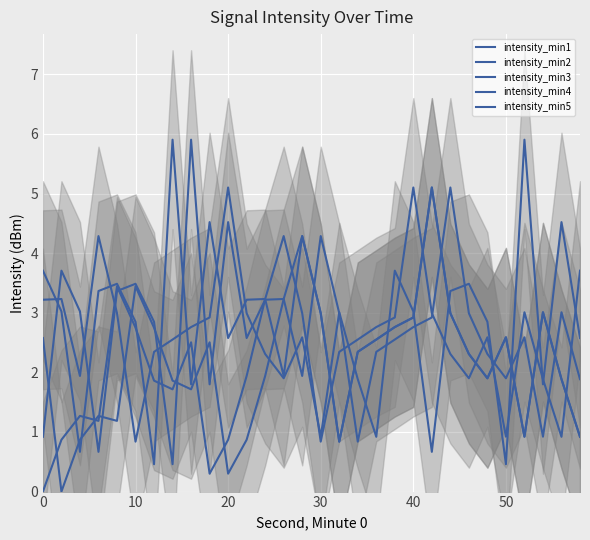

True or false: intensity_min2 has a value of 0.8 at 60.

False